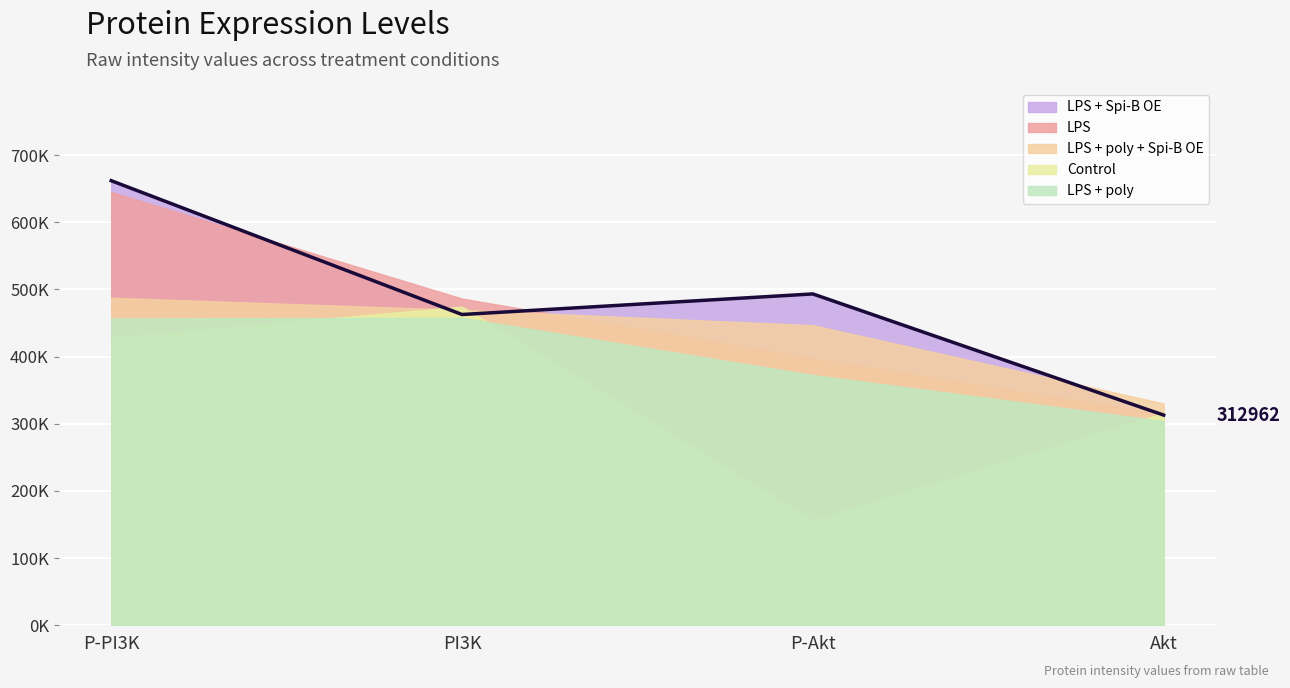

Is it true that Control equals 316151 at Akt?

True